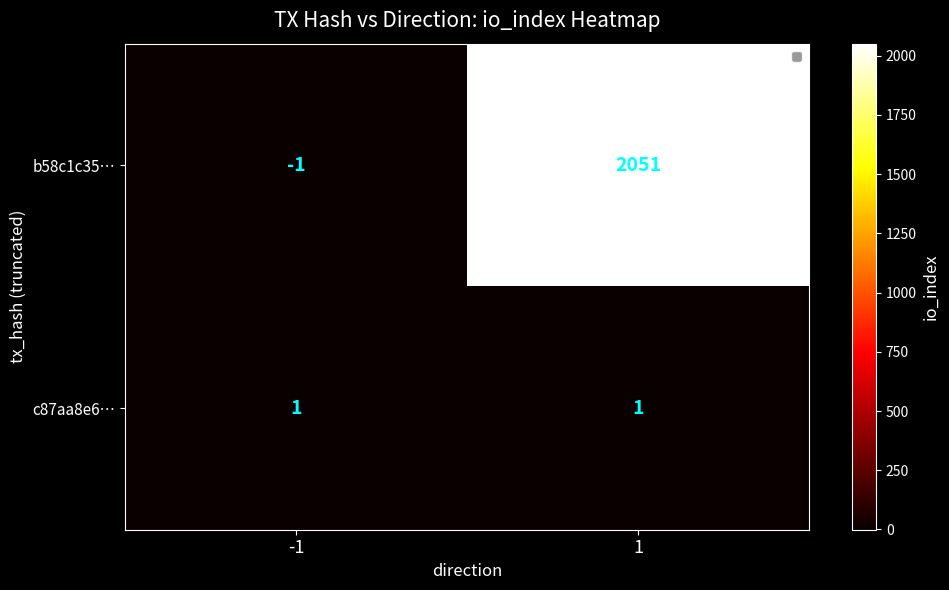

Count the number of categories in the chart.

2